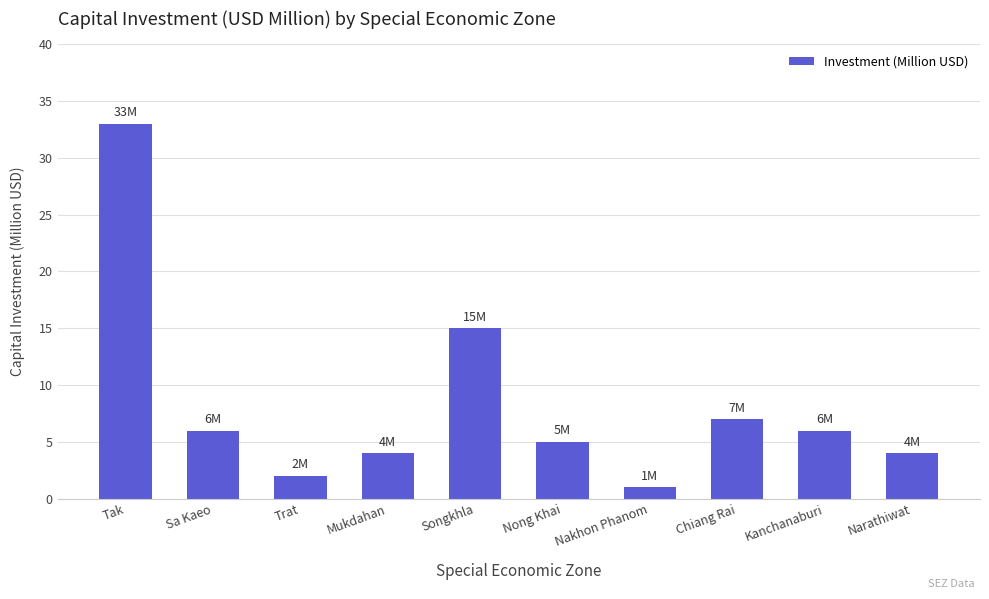

What is the label of the 9th bar from the left?

Kanchanaburi